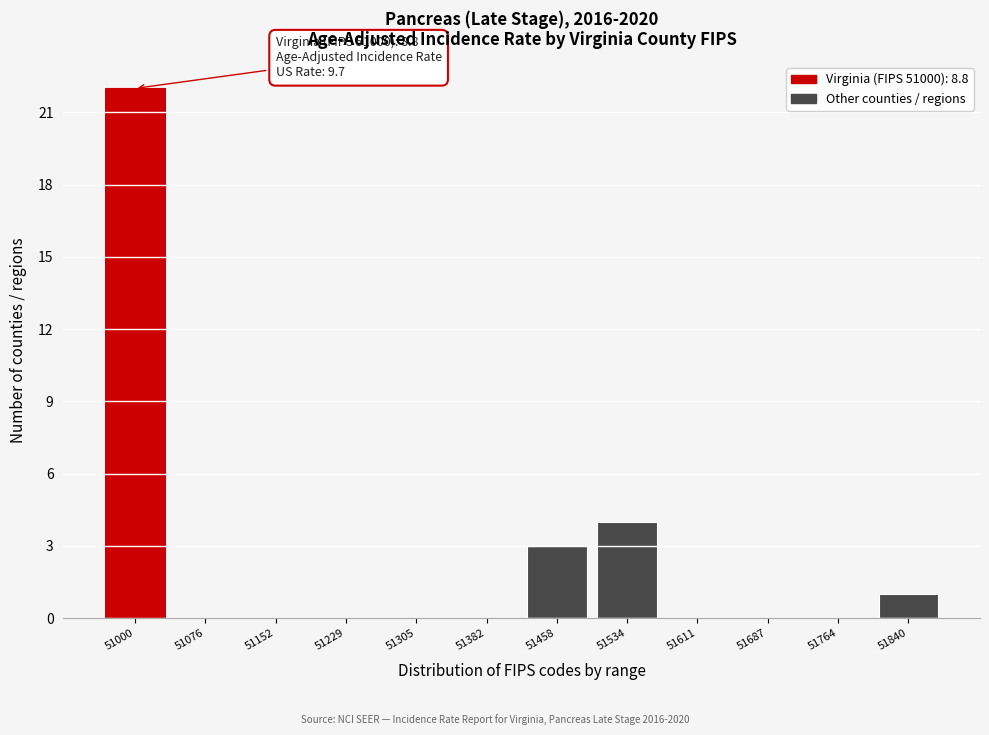

Reading right to left, transcribe all the data shown in this chart.

51840=1	51764=0	51687=0	51611=0	51534=4	51458=3	51382=0	51305=0	51229=0	51152=0	51076=0	51000=22